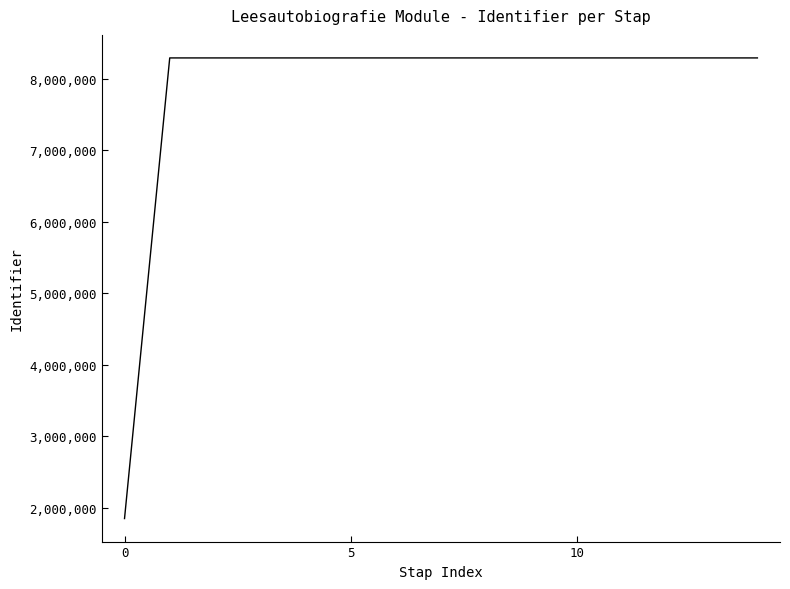

What is the difference between the maximum and second lowest values?

30